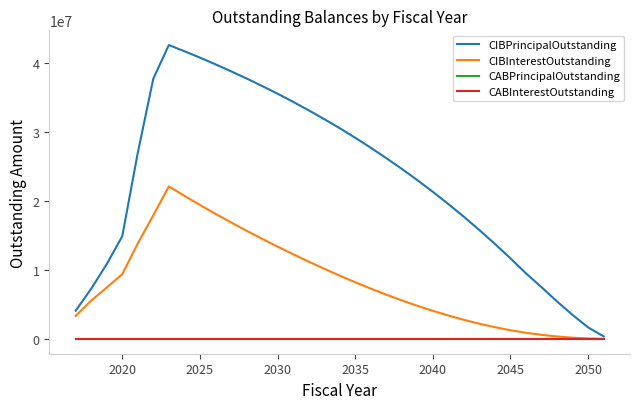

Which series has the largest total across all categories?

CIBPrincipalOutstanding